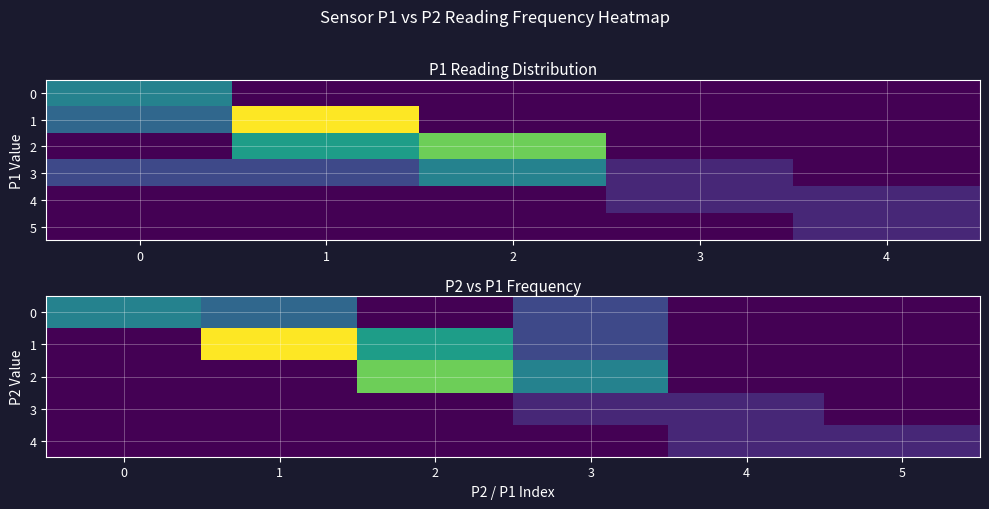

How many data points in P2_vals are above 1?

15